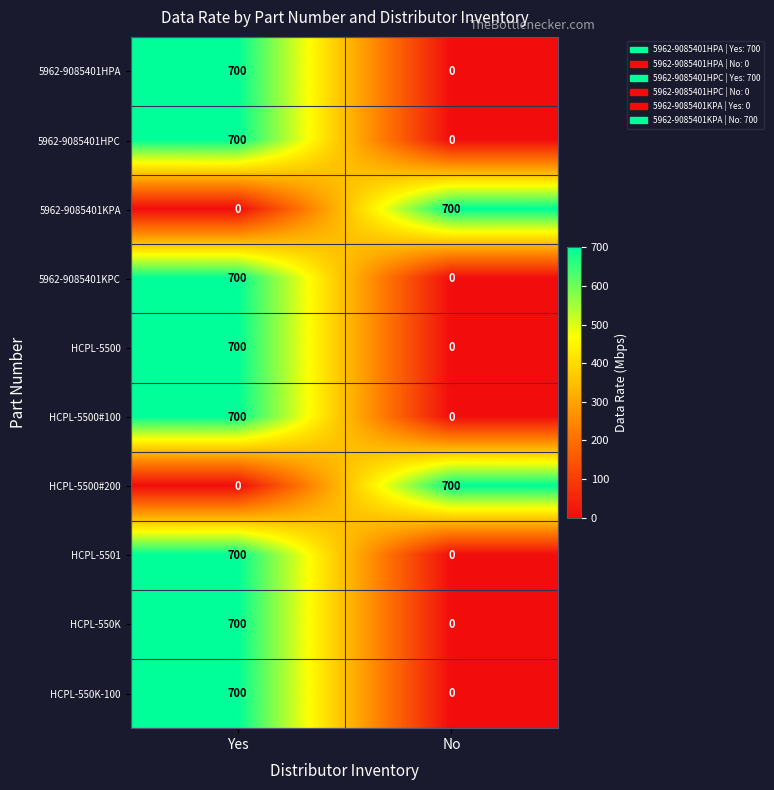

Reading left to right, list all the values displayed in this chart.

5962-9085401HPA: Yes=700	No=0
5962-9085401HPC: Yes=700	No=0
5962-9085401KPA: Yes=0	No=700
5962-9085401KPC: Yes=700	No=0
HCPL-5500: Yes=700	No=0
HCPL-5500#100: Yes=700	No=0
HCPL-5500#200: Yes=0	No=700
HCPL-5501: Yes=700	No=0
HCPL-550K: Yes=700	No=0
HCPL-550K-100: Yes=700	No=0